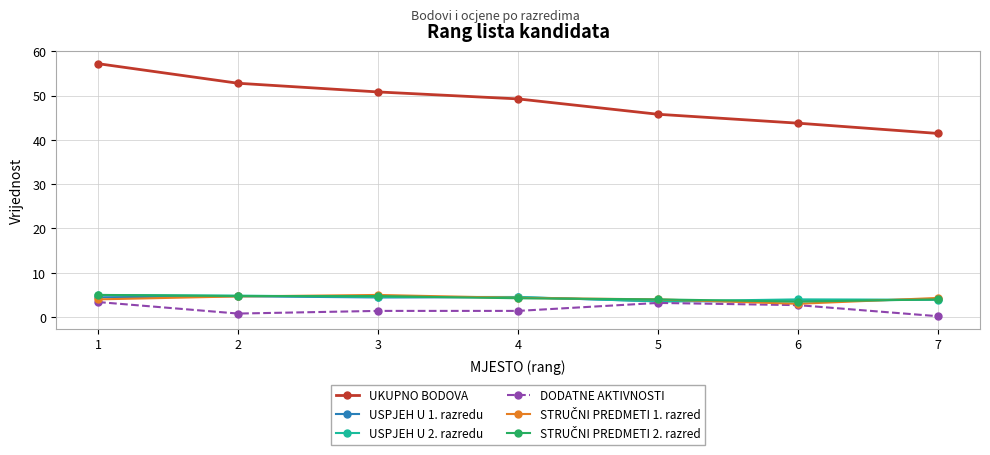

What is the total value across all series at 5?

64.1